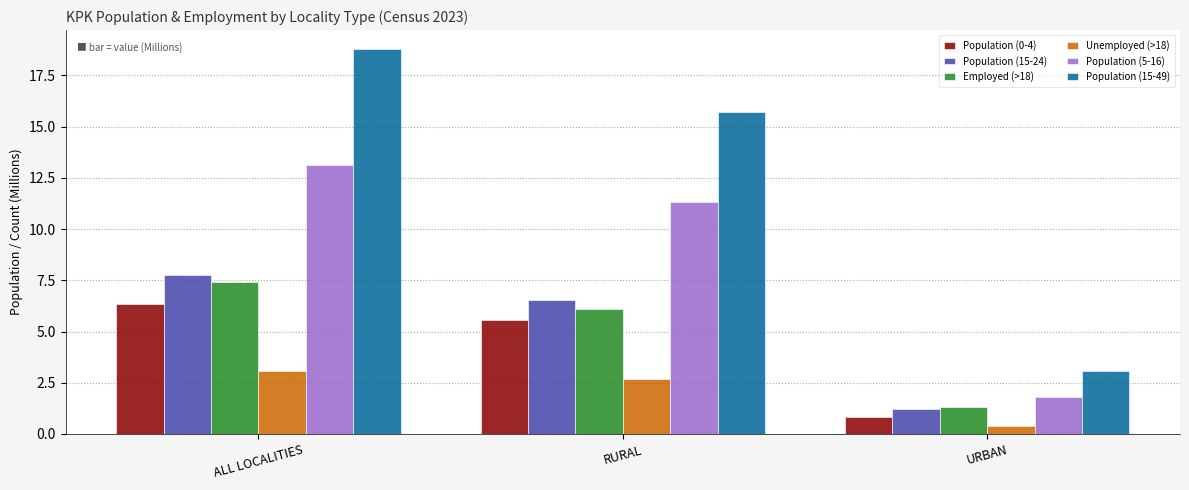

What is the label of the 2nd bar from the left?

RURAL